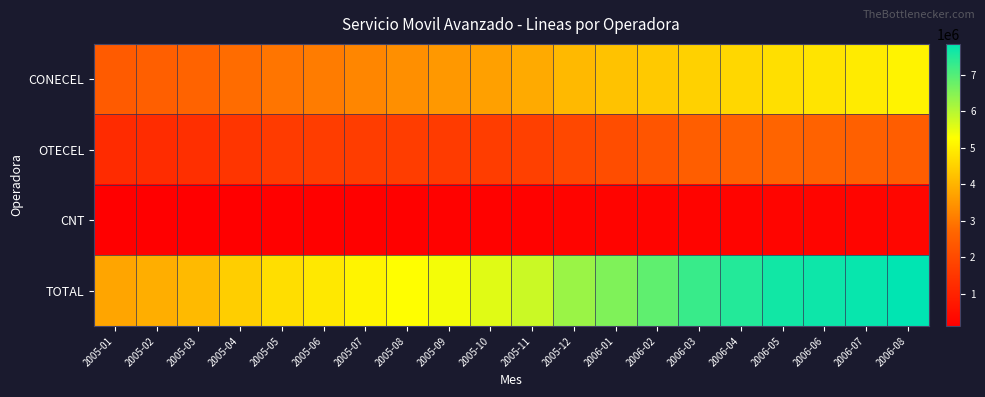

Which series has the largest range (max minus min)?

TOTAL